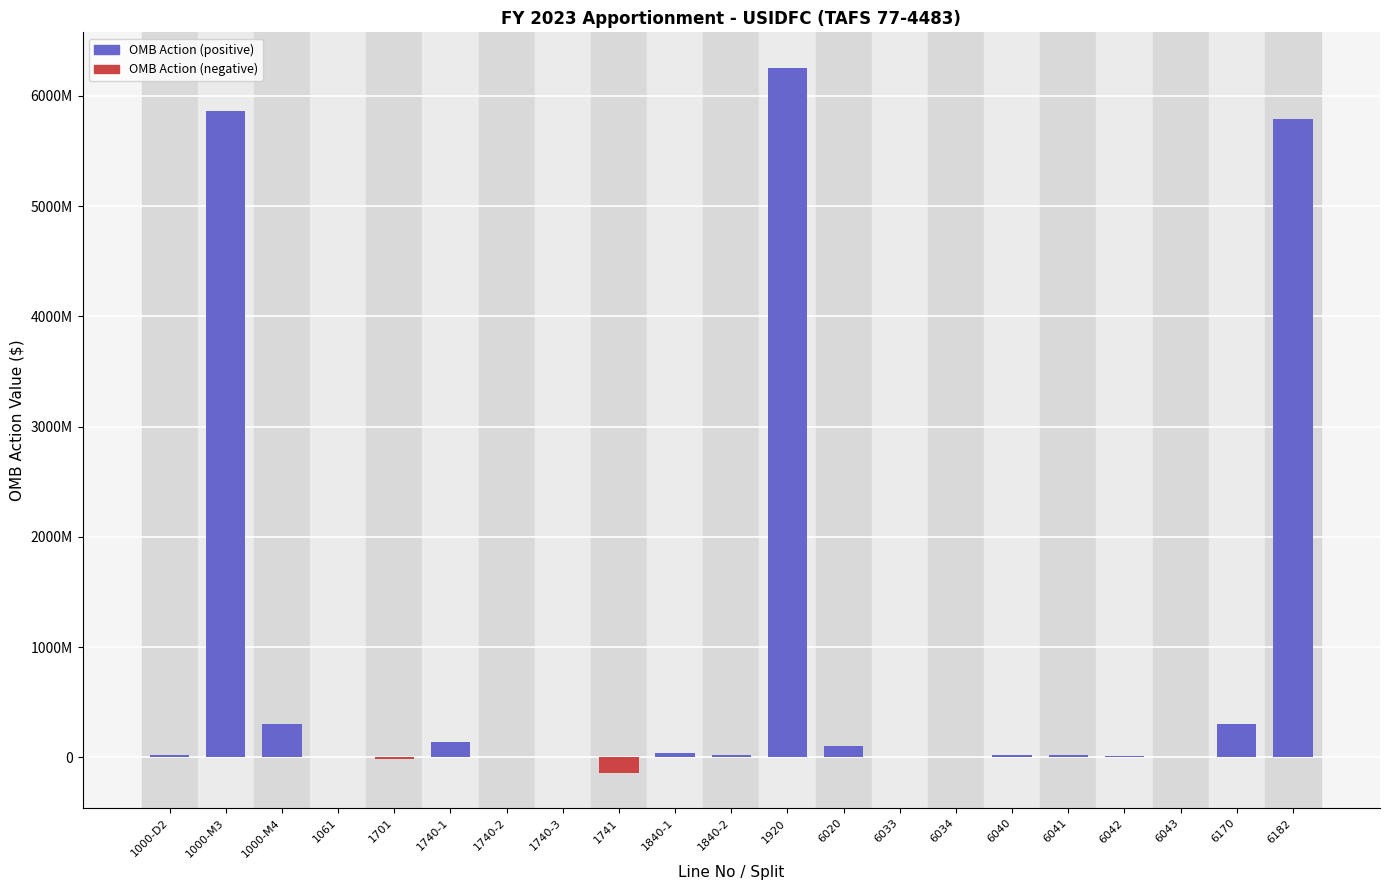

Are the bars horizontal?

No